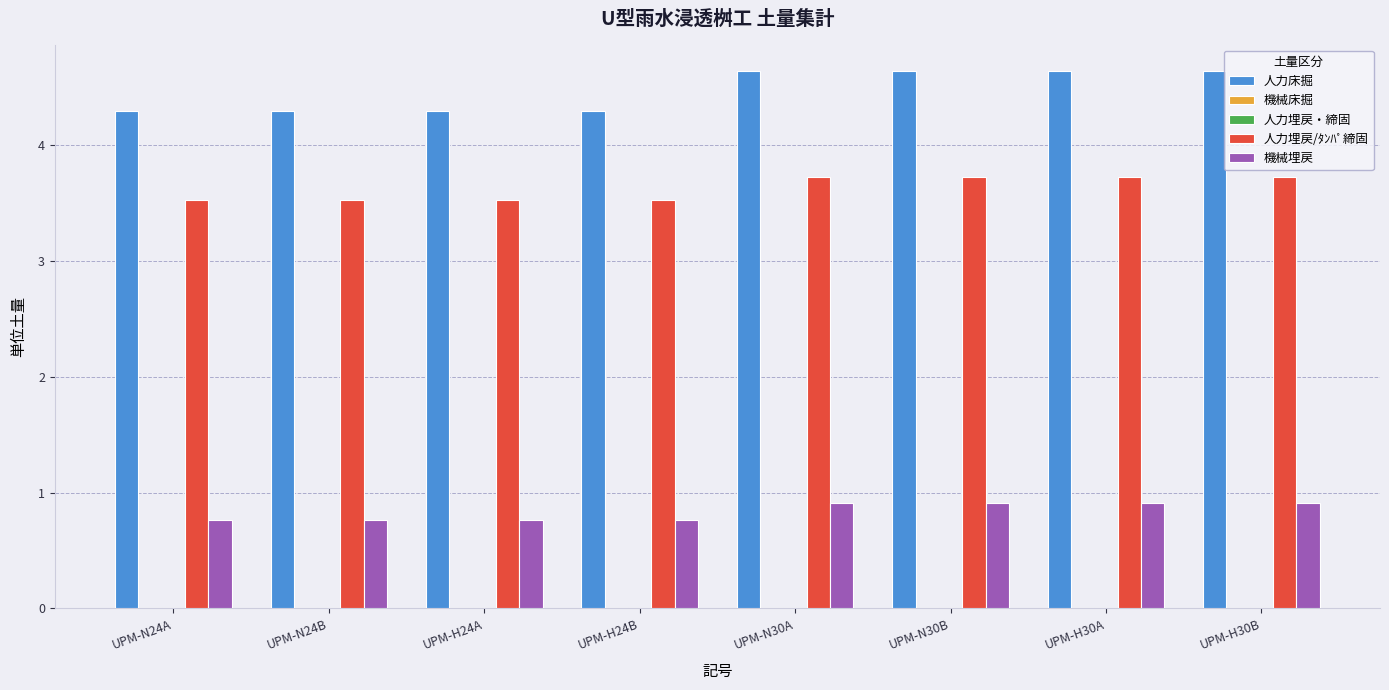

What is the label of the 2nd bar from the left?

UPM-N24B